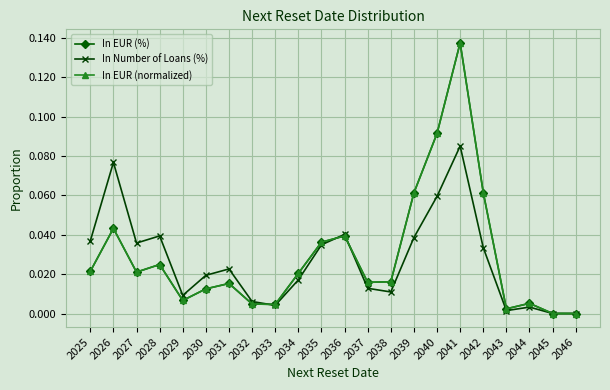

At which category does In EUR (%) reach its first local peak?

2026